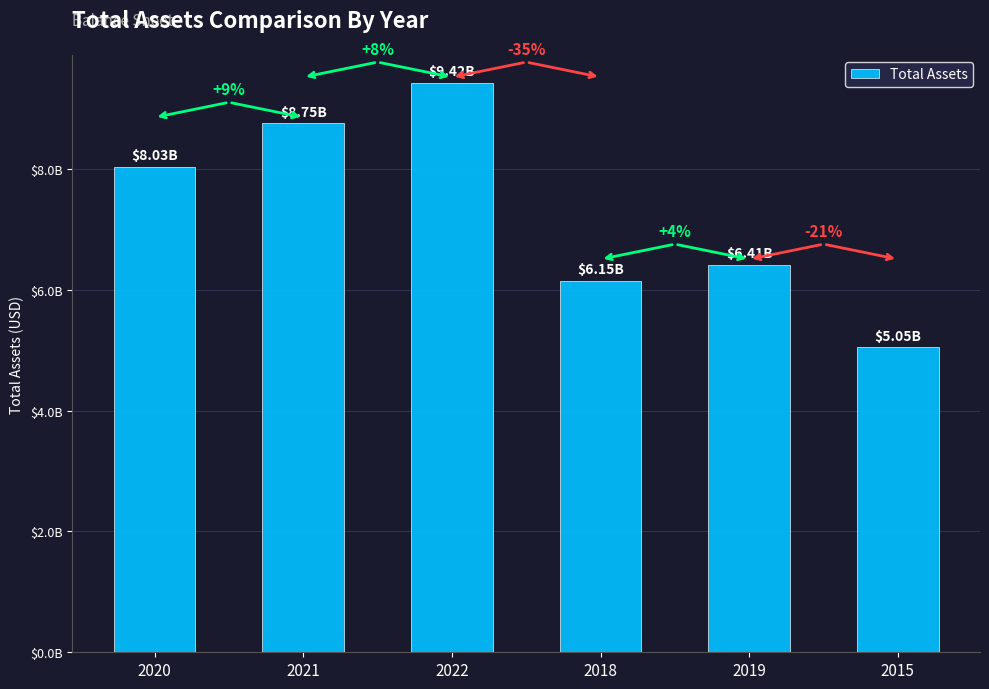

Does the chart contain any negative values?

No